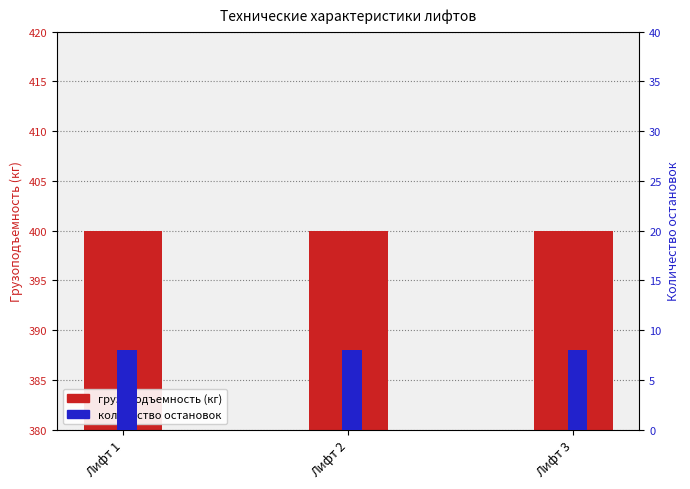

Is the value of грузоподъемность (кг) at Лифт 1 greater than the value of количество остановок at Лифт 2?

Yes